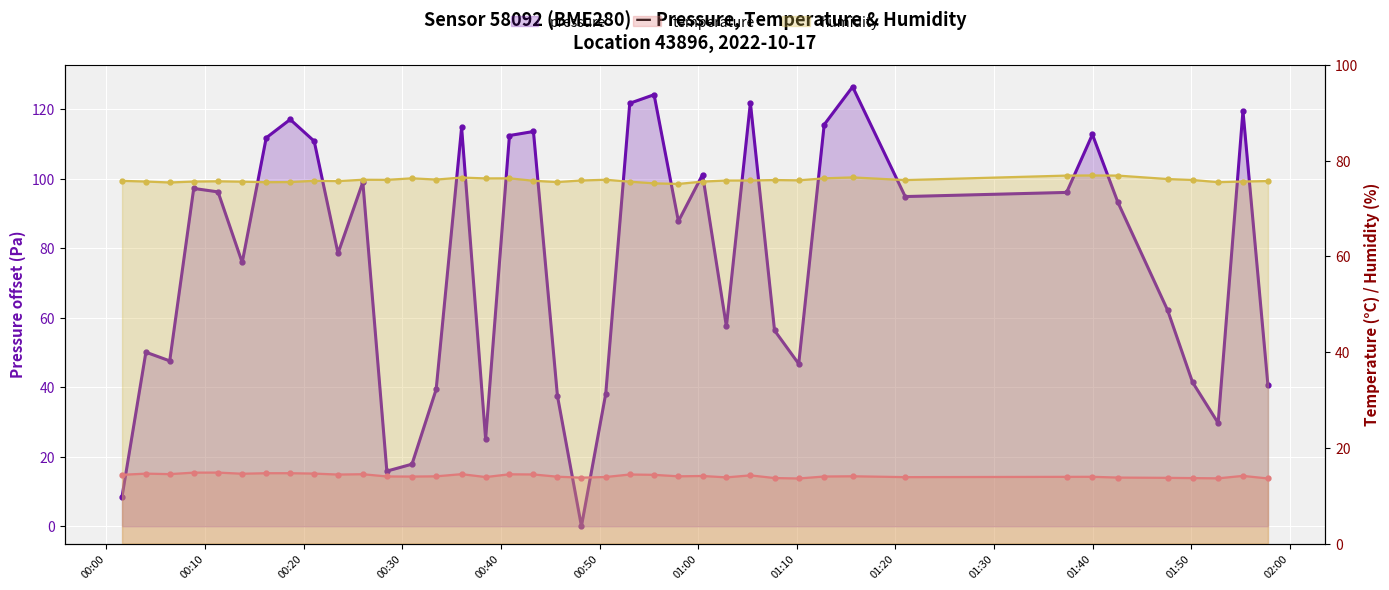

What is the difference between the humidity values at 2022-10-17T00:30:59 and 2022-10-17T01:37:22?

0.6